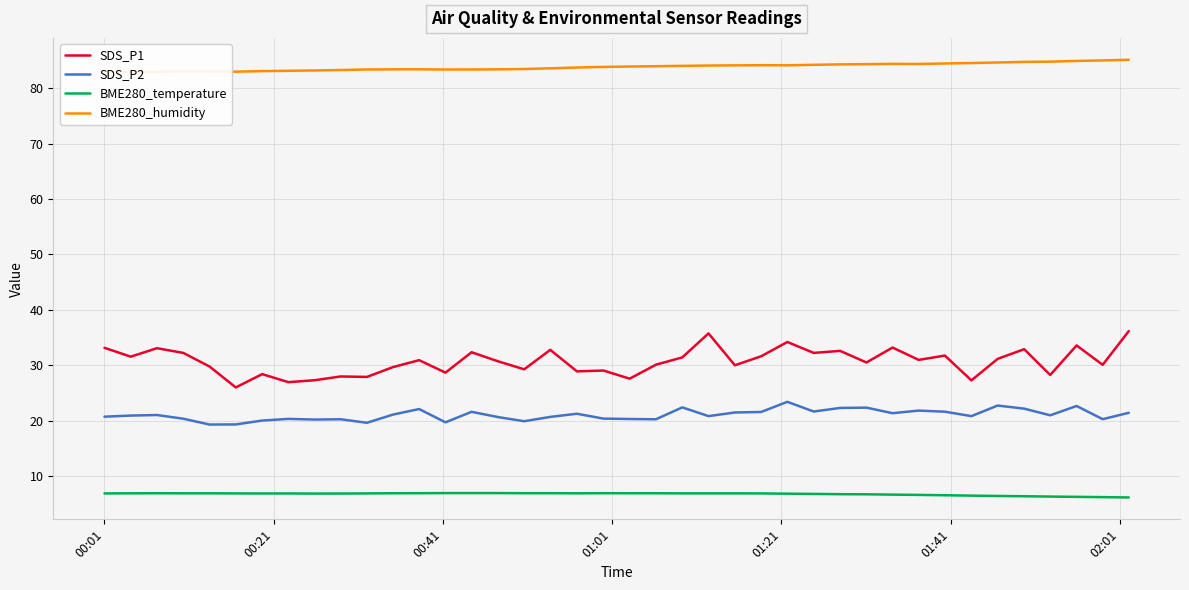

How many distinct data groups are displayed?

4